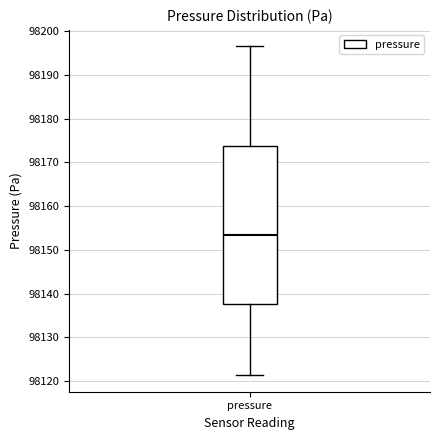

Transcribe this box plot: give where the median line is, the range the box spans, and where the two whiskers end, as read against the y-axis. The values are not printed on the chart, so give them approximately, as read against the axis.

median 98153, box 98138 to 98174, whiskers 98121 to 98197